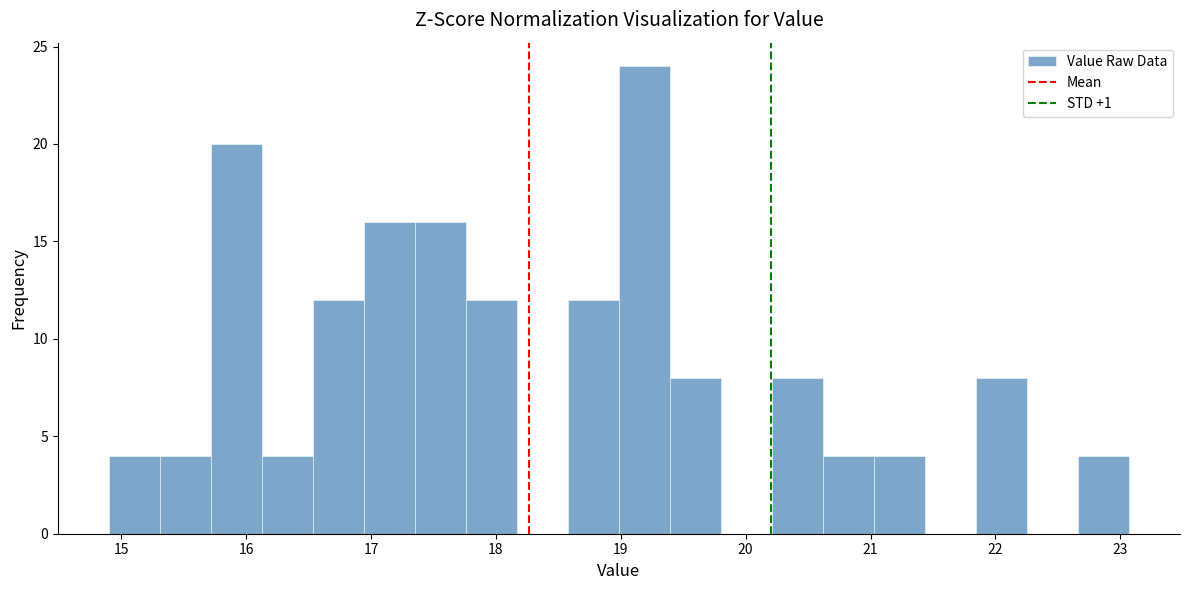

Reading left to right, transcribe this chart: for each bar, give the range it covers on the x-axis and its height. Neither the bar edges nor the heights are printed on the chart, so give them approximately, as read against the axes.

14.9 to 15.3: 4
15.3 to 15.7: 4
15.7 to 16.1: 20
16.1 to 16.5: 4
16.5 to 16.9: 12
16.9 to 17.4: 16
17.4 to 17.8: 16
17.8 to 18.2: 12
18.2 to 18.6: 0
18.6 to 19.0: 12
19.0 to 19.4: 24
19.4 to 19.8: 8
19.8 to 20.2: 0
20.2 to 20.6: 8
20.6 to 21.0: 4
21.0 to 21.4: 4
21.4 to 21.8: 0
21.8 to 22.3: 8
22.3 to 22.7: 0
22.7 to 23.1: 4